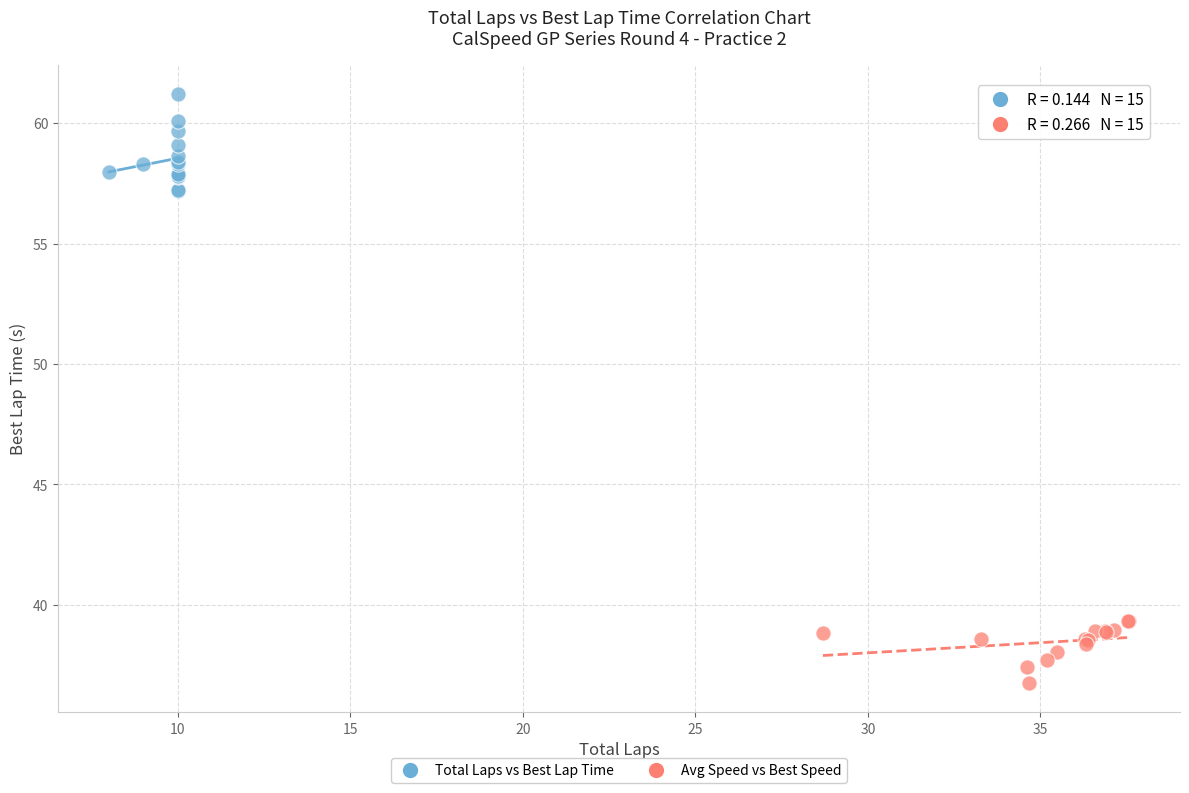

Which series reaches the minimum Y coordinate?

Avg Speed vs Best Speed